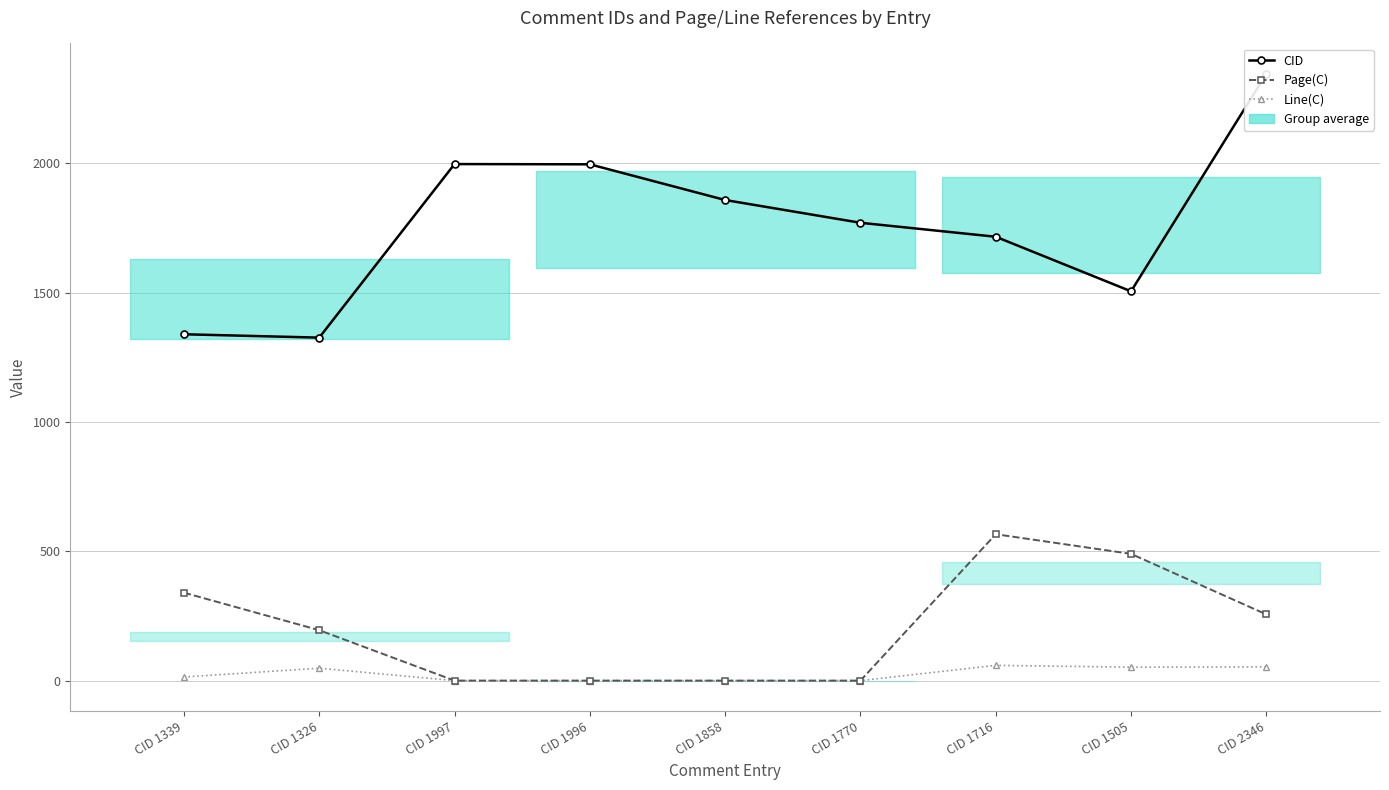

What position from the left is CID 1716?

7